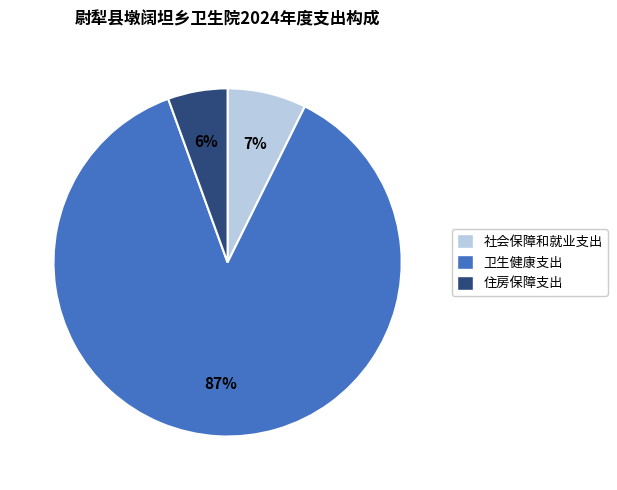

To the nearest percent, what is the combined percentage of 卫生健康支出 and 社会保障和就业支出?

94%